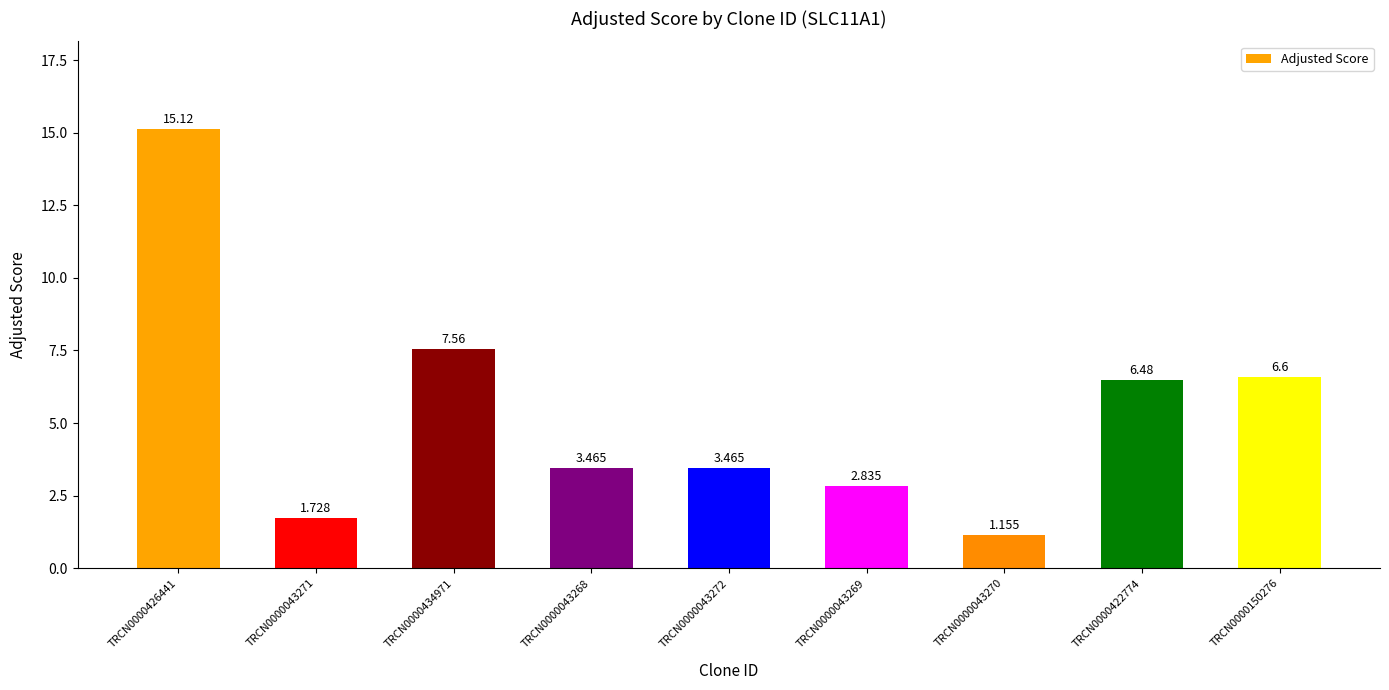

Is it true that the value at TRCN0000043270 is 1.2?

True